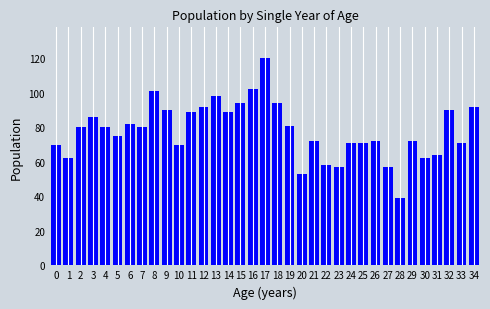

Approximately how many times larger is the value at 4 compared to 0?

1.1